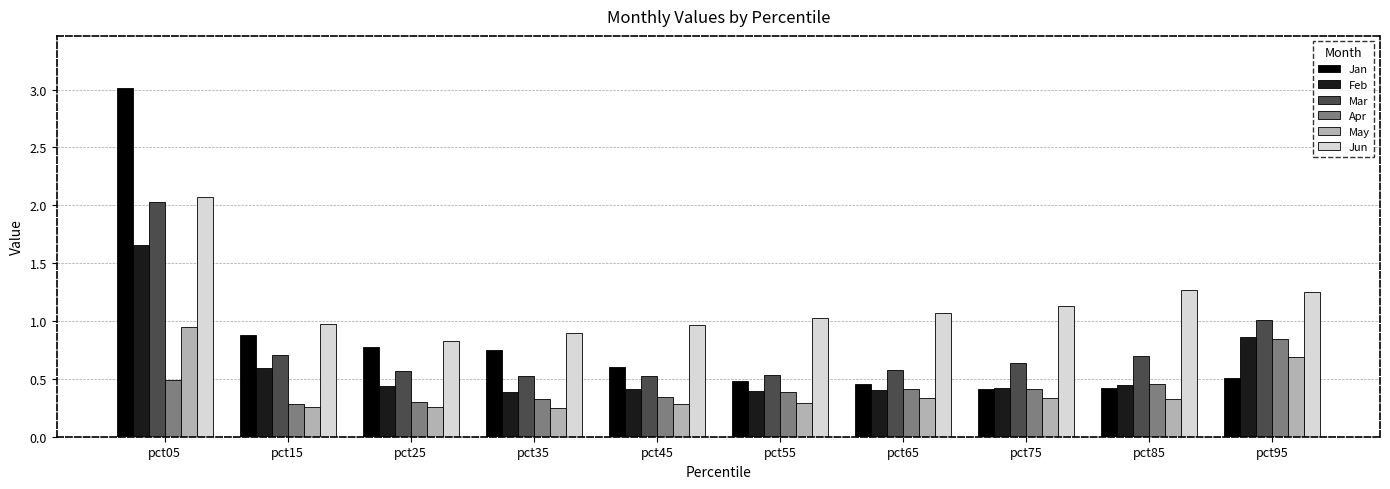

How many bars are there in total?

60